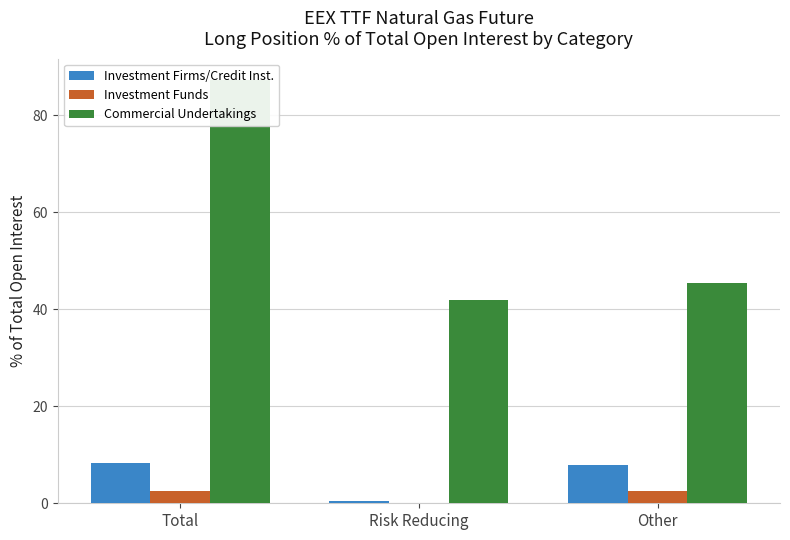

Reading left to right, what are all the values shown in this chart?

Investment Firms/Credit Inst.: 8.3	0.5	7.9
Investment Funds: 2.6	0.1	2.5
Commercial Undertakings: 87.3	41.9	45.4